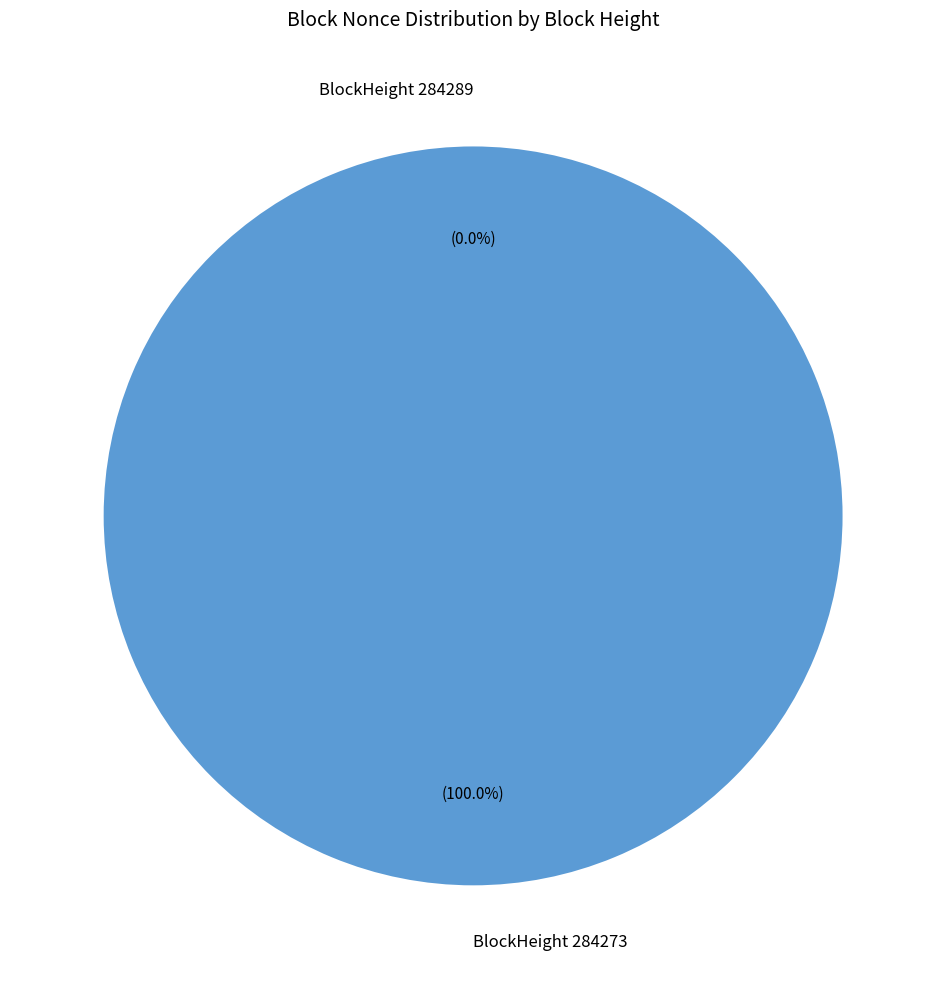

How many segments does this pie chart have?

2